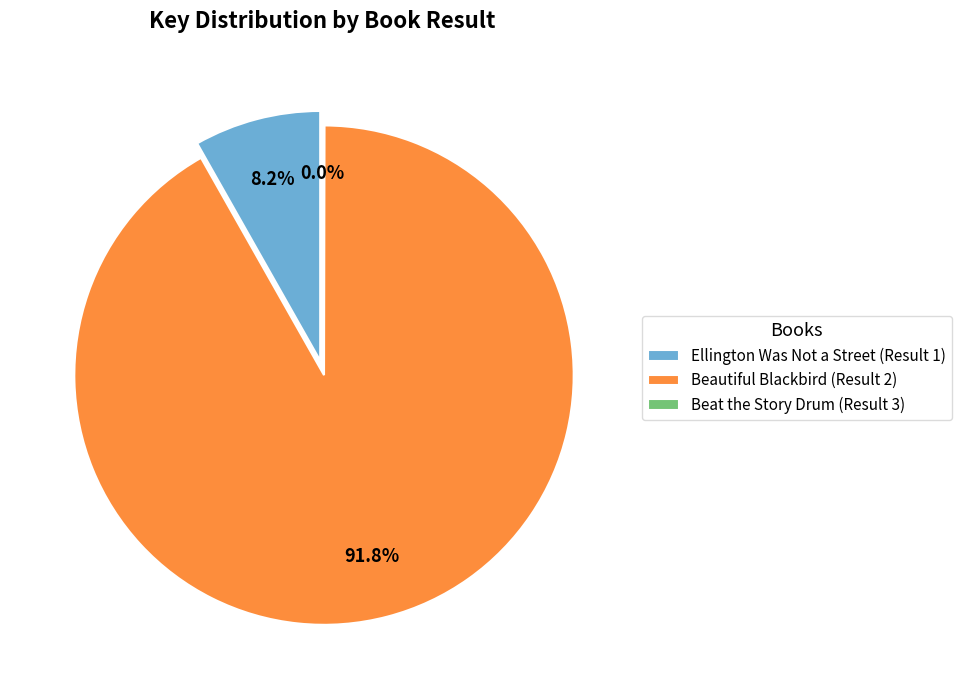

To the nearest percent, what is the combined percentage of Beat the Story Drum (Result 3) and Ellington Was Not a Street (Result 1)?

8%